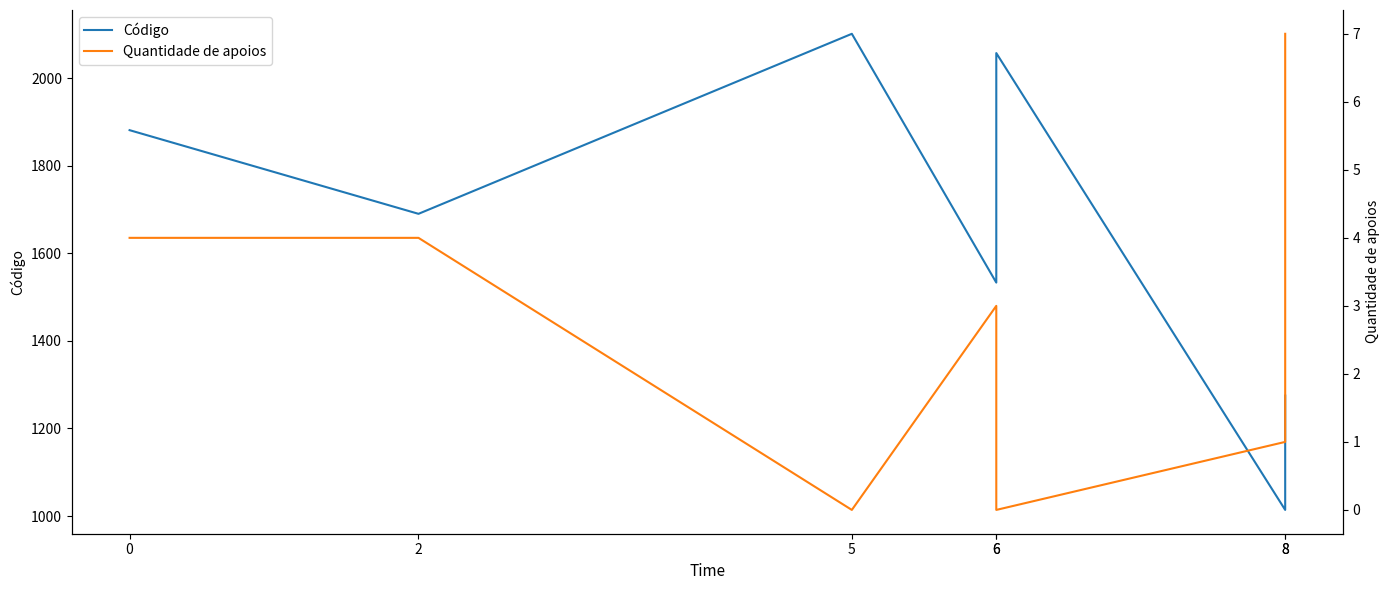

What is the spread (max minus min) of values at 0?

1877